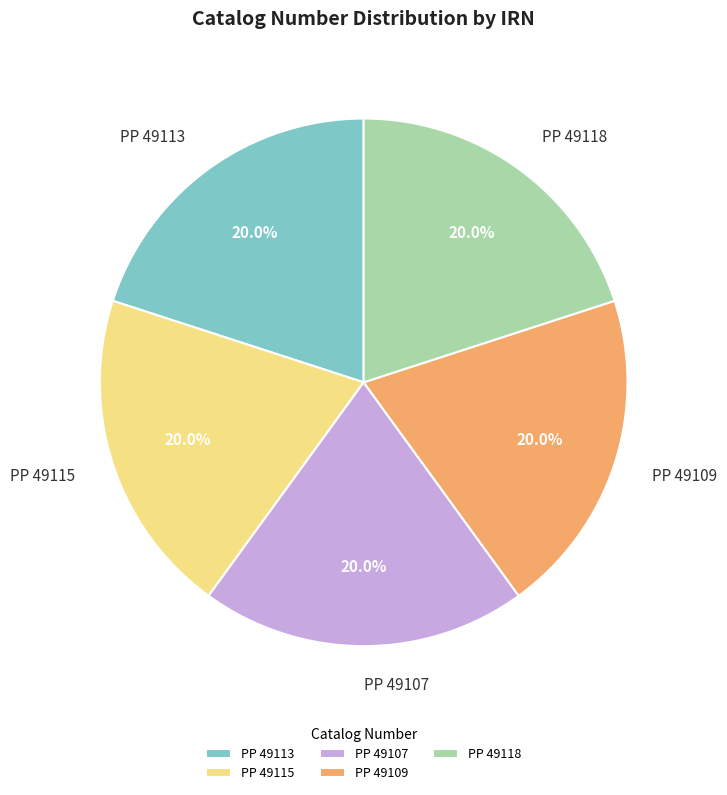

What percentage is the PP 49113 slice, to the nearest percent?

20%